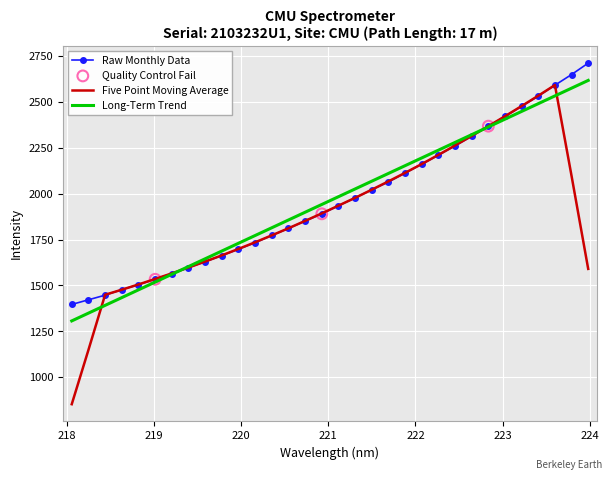

Which series has the largest range (max minus min)?

Five Point Moving Average